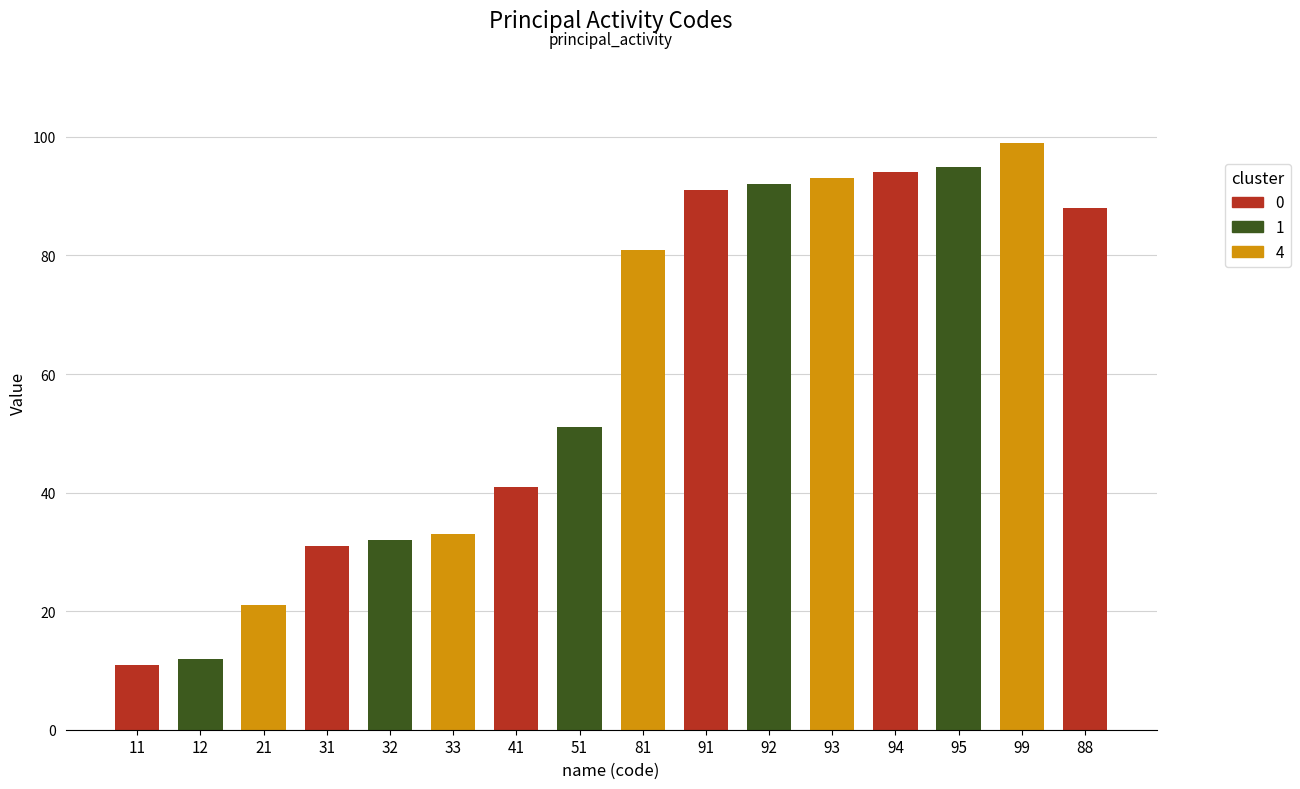

What position from the right is 99?

2